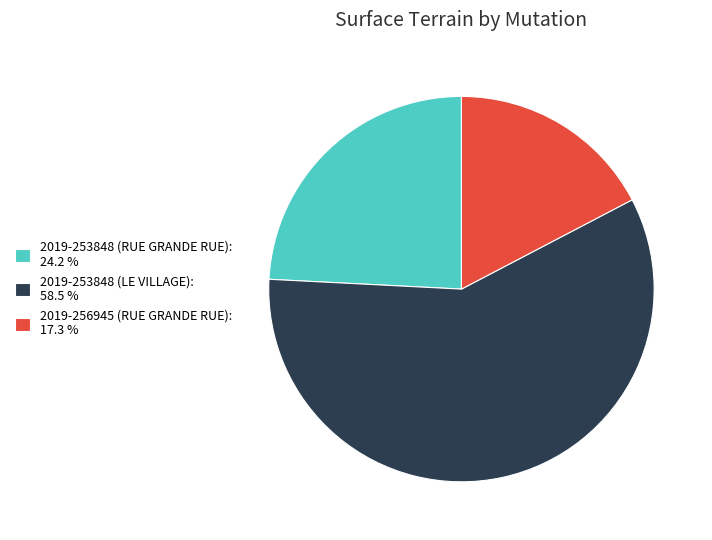

Which has a higher value, 2019-253848 (LE VILLAGE): 58.5 % or 2019-253848 (RUE GRANDE RUE): 24.2 %?

2019-253848 (LE VILLAGE): 58.5 %